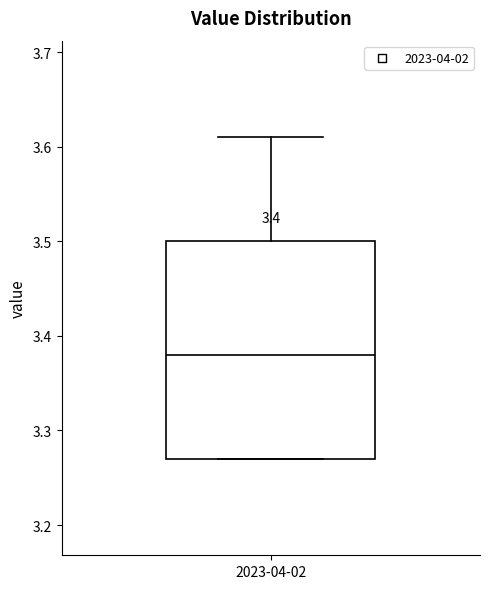

Read this box plot against the y-axis: the position of the median line, the range covered by the box, and the ends of both whiskers. The values are not printed on the chart, so give them approximately, as read against the axis.

median 3.38, box 3.27 to 3.50, whiskers 3.27 to 3.61